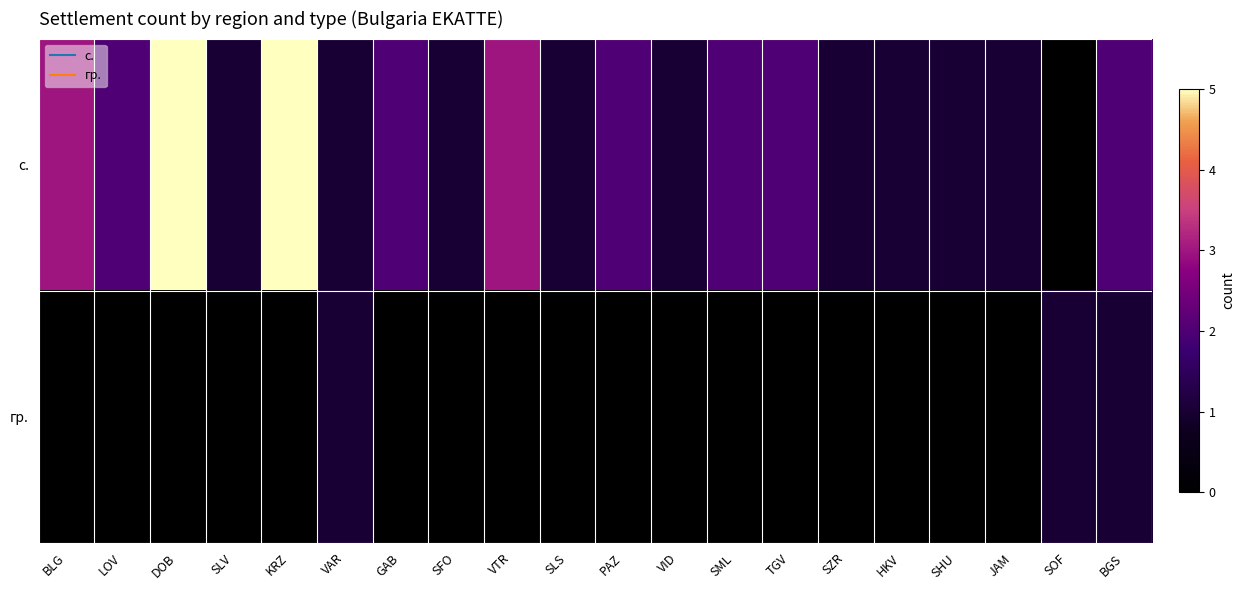

Between KRZ and SOF, which is larger?

KRZ